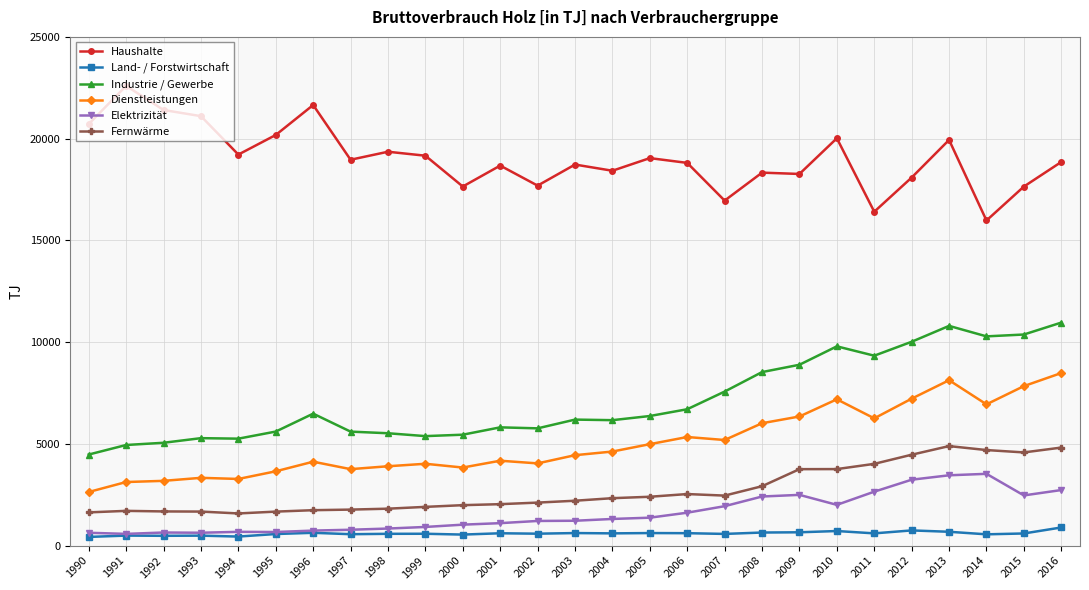

The value of Haushalte at 2016 is 12575. True or false?

False